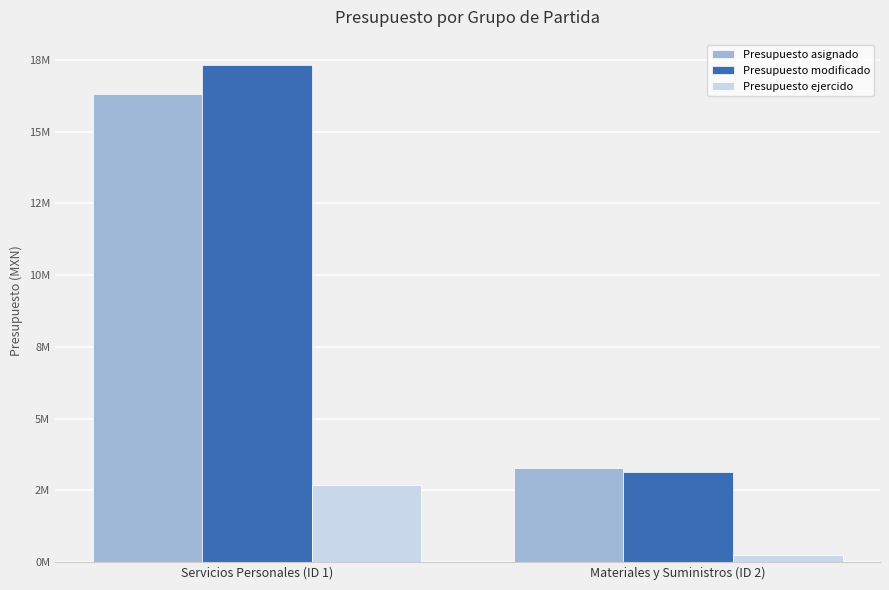

True or false: Presupuesto modificado has a value of 6474802.8 at Servicios Personales (ID 1).

False